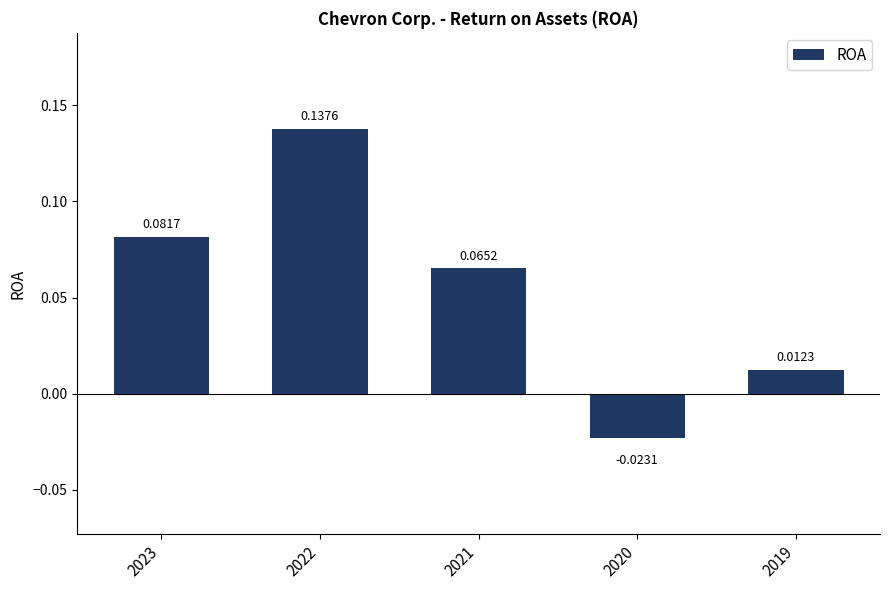

What is the sum of all values?

0.3